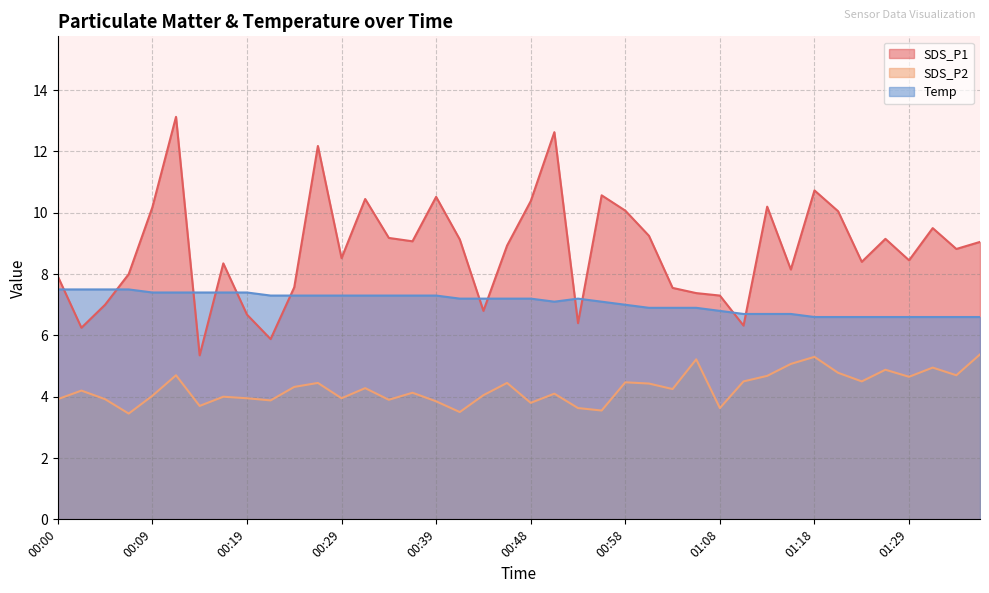

At which label does SDS_P2 first exceed 4?

00:02